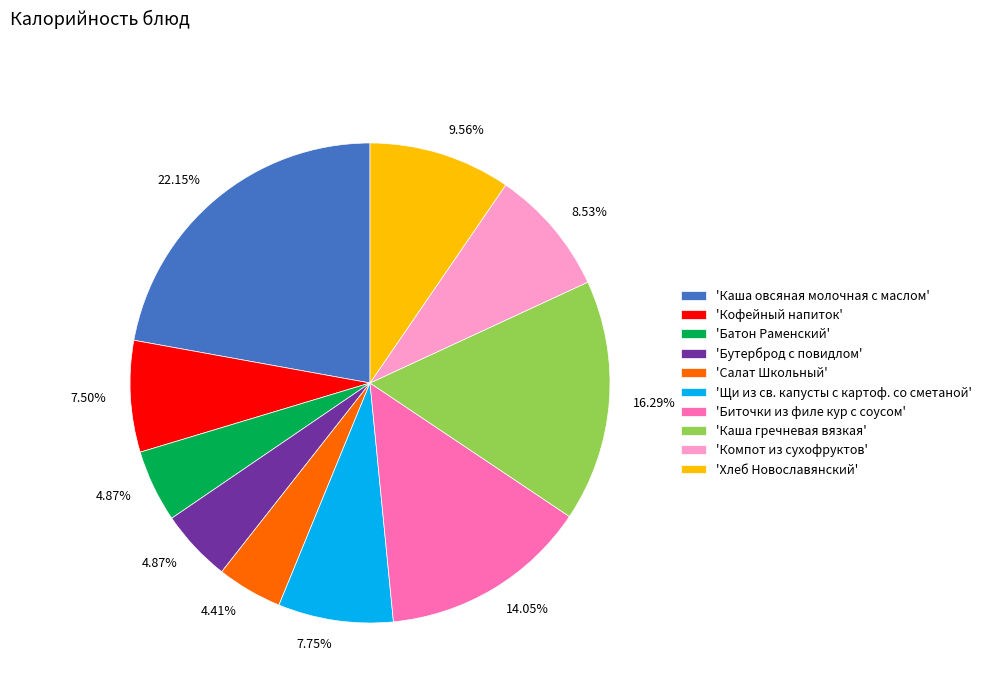

What is the largest slice in the pie chart?

'Каша овсяная молочная с маслом'